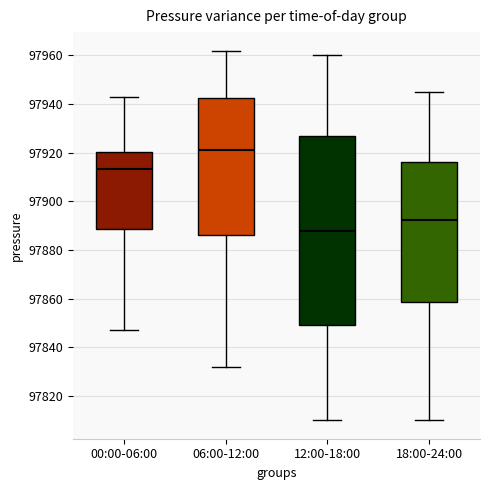

Reading left to right, transcribe this box plot: for each box, give where its median line is, the range the box spans, and where its two whiskers end, as read against the y-axis. The values are not printed on the chart, so give them approximately, as read against the axis.

00:00-06:00: median 97914, box 97888 to 97920, whiskers 97848 to 97944
06:00-12:00: median 97922, box 97886 to 97942, whiskers 97832 to 97962
12:00-18:00: median 97888, box 97850 to 97928, whiskers 97810 to 97960
18:00-24:00: median 97892, box 97858 to 97916, whiskers 97810 to 97946